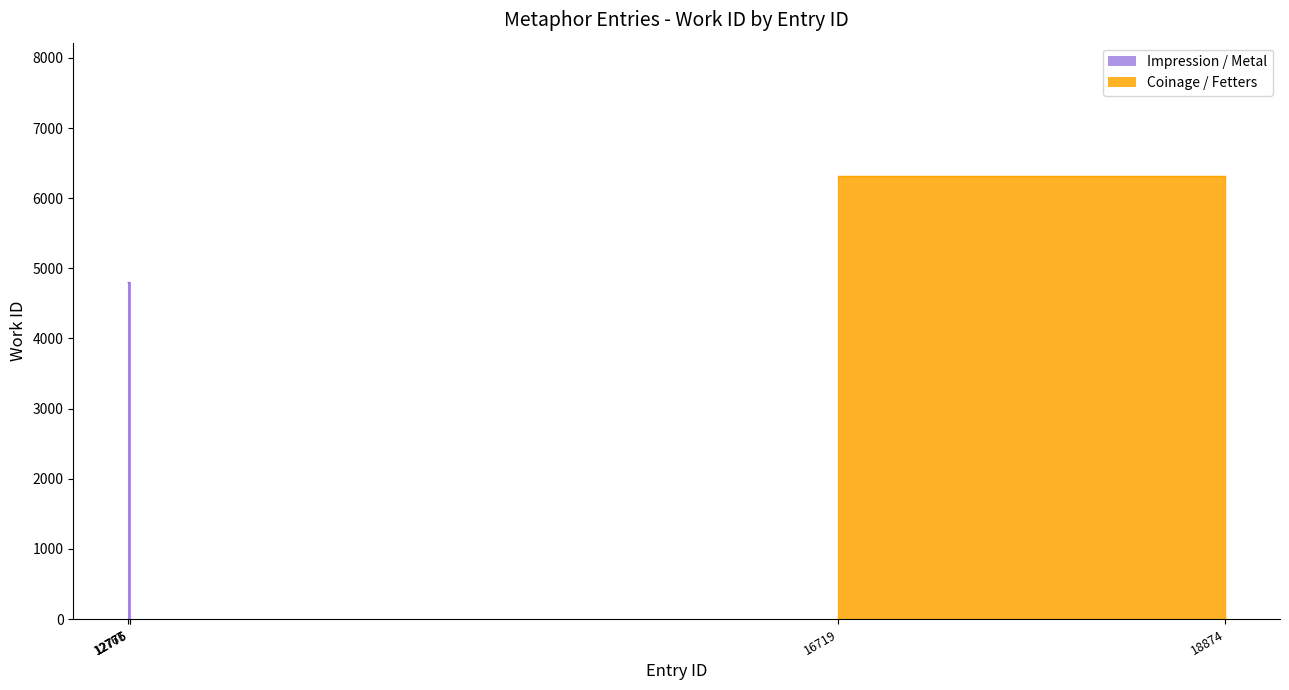

Is it true that the value at 12775 is 6253?

False